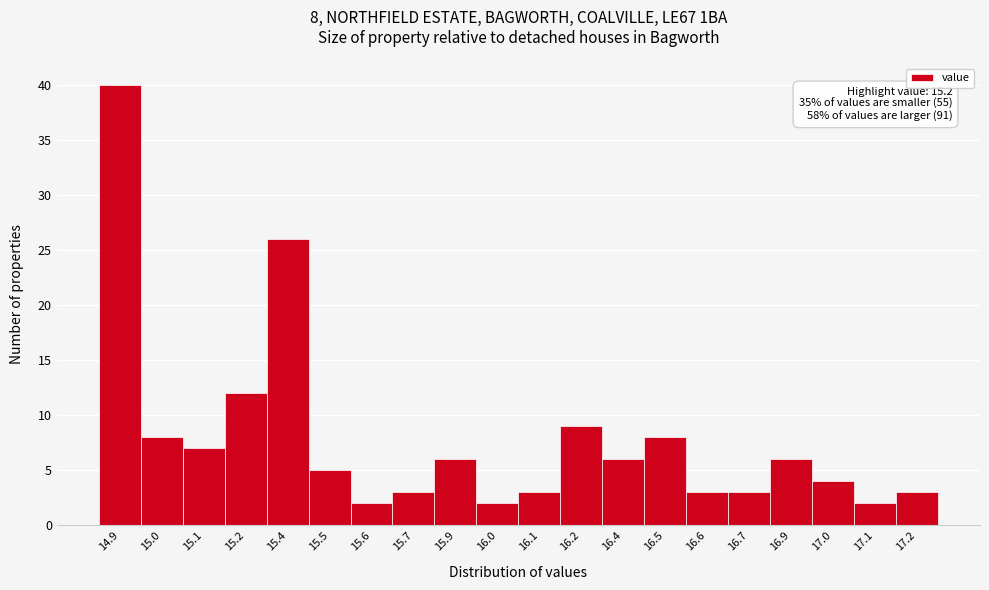

Reading left to right, extract all data points from this chart.

40	8	7	12	26	5	2	3	6	2	3	9	6	8	3	3	6	4	2	3